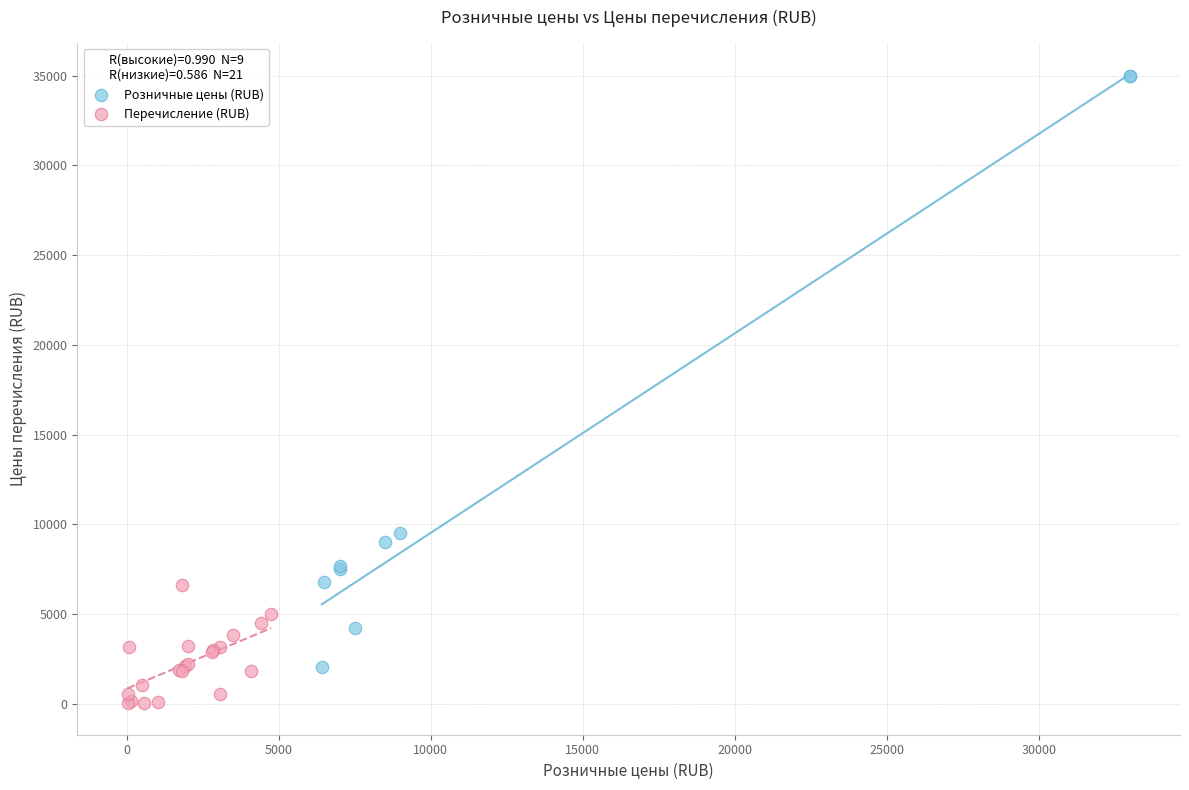

What are all the series names shown in the legend?

Розничные цены (RUB), Перечисление (RUB)